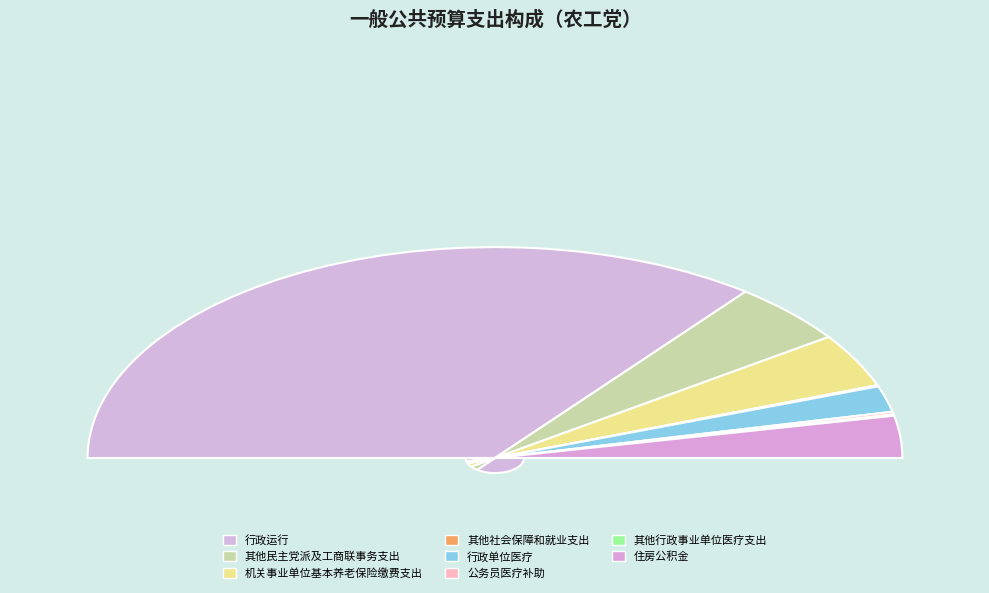

What percentage is the 其他民主党派及工商联事务支出 slice, to the nearest percent?

9%